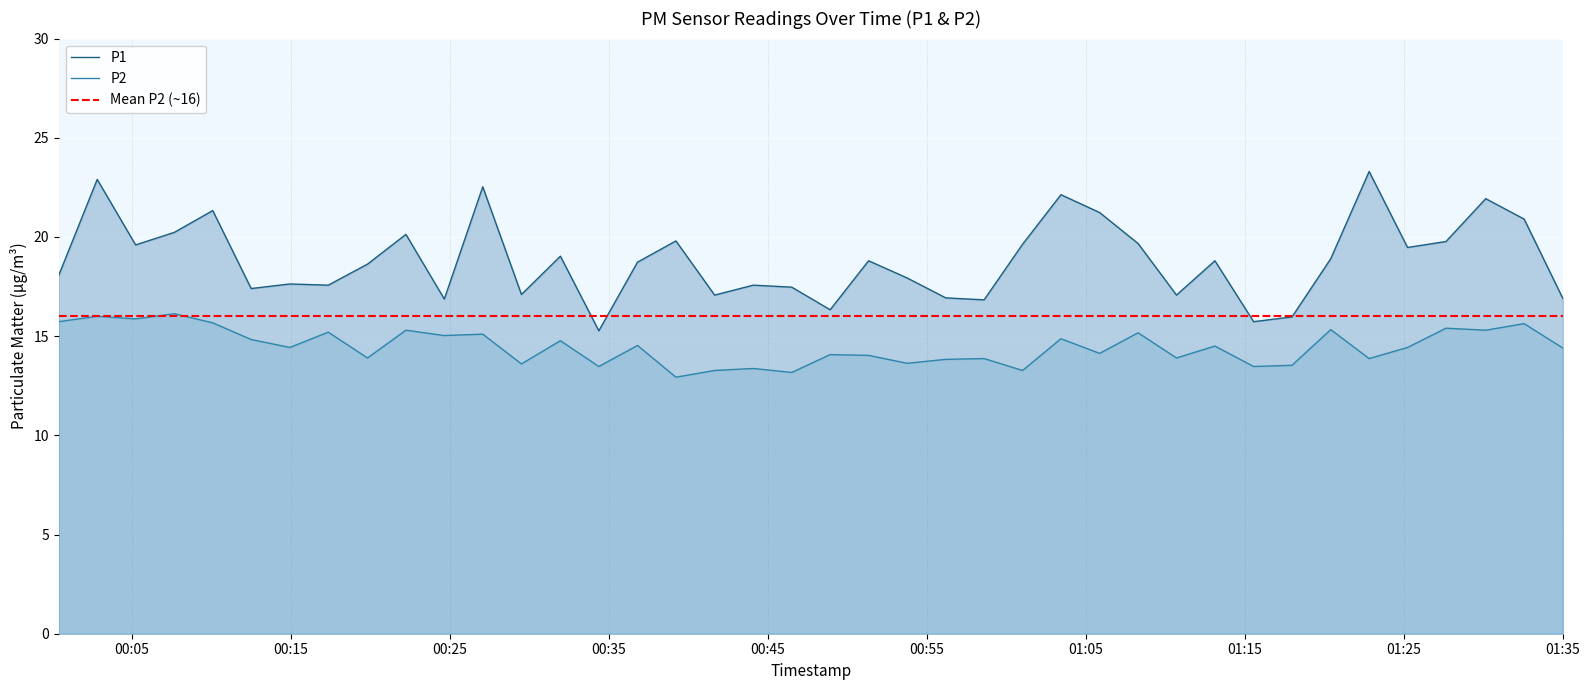

True or false: P1 and P2 cross at least once.

False